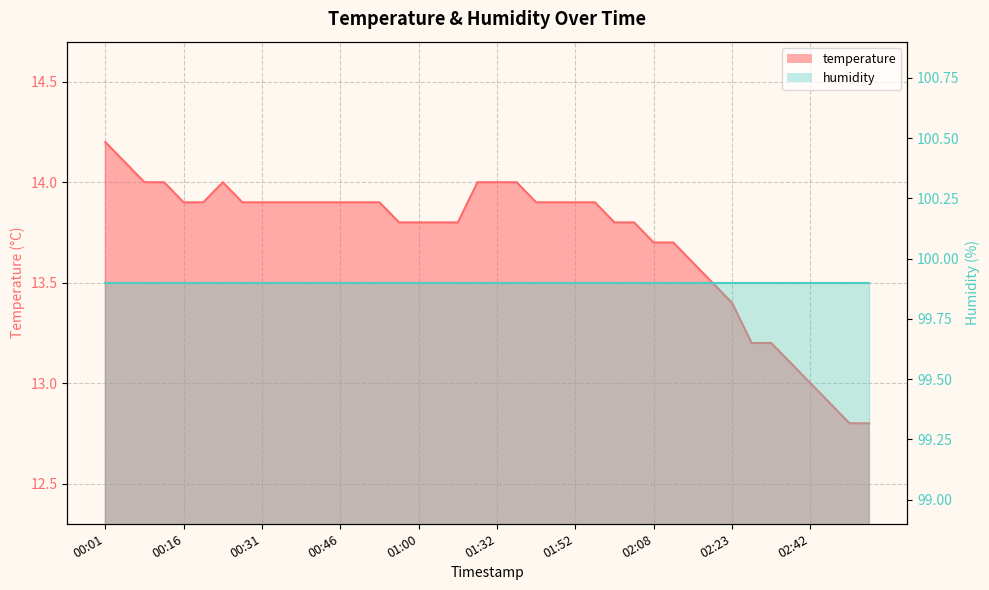

The value at 00:27 is 13.9. True or false?

True